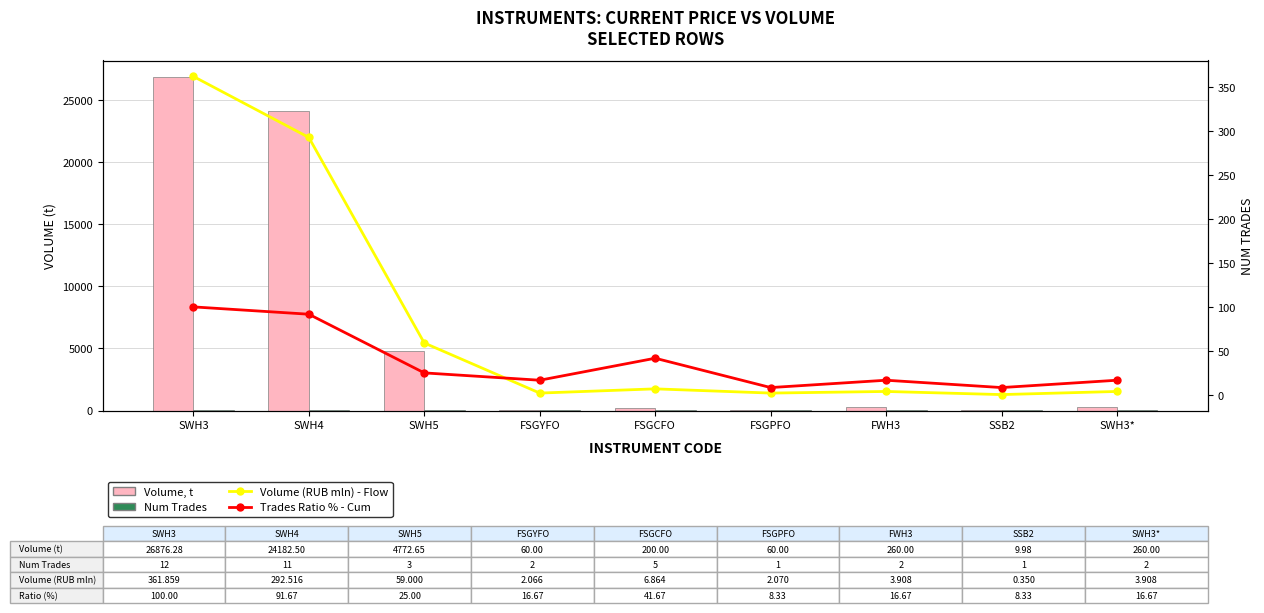

Where is Volume (RUB mln) - Flow nearest to the value 181?

SWH4